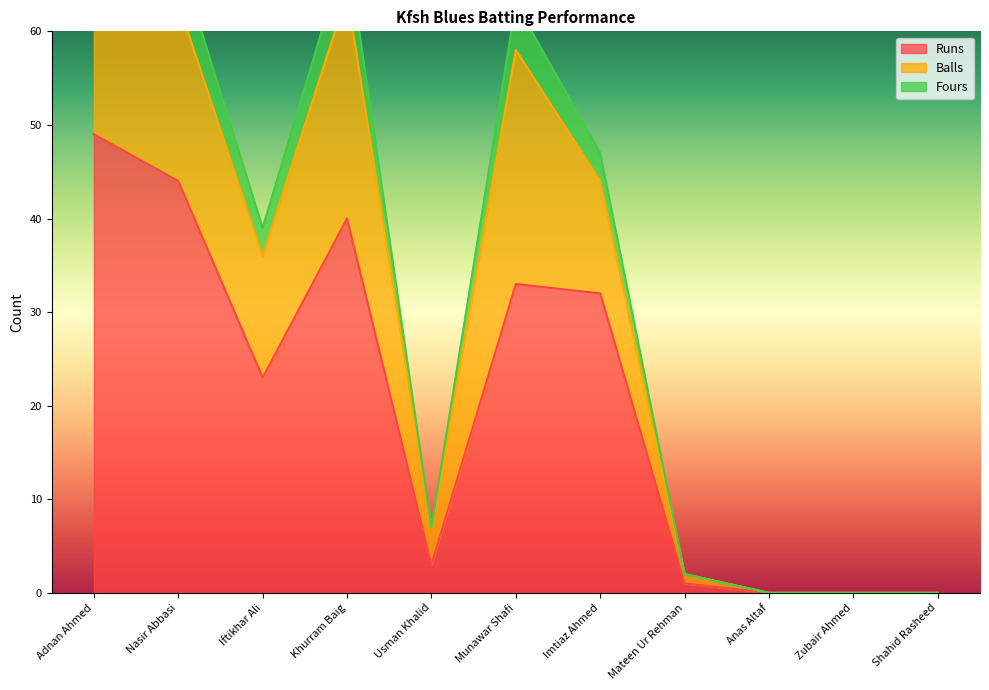

What is the value of the Fours point at the 2nd from the left?

68